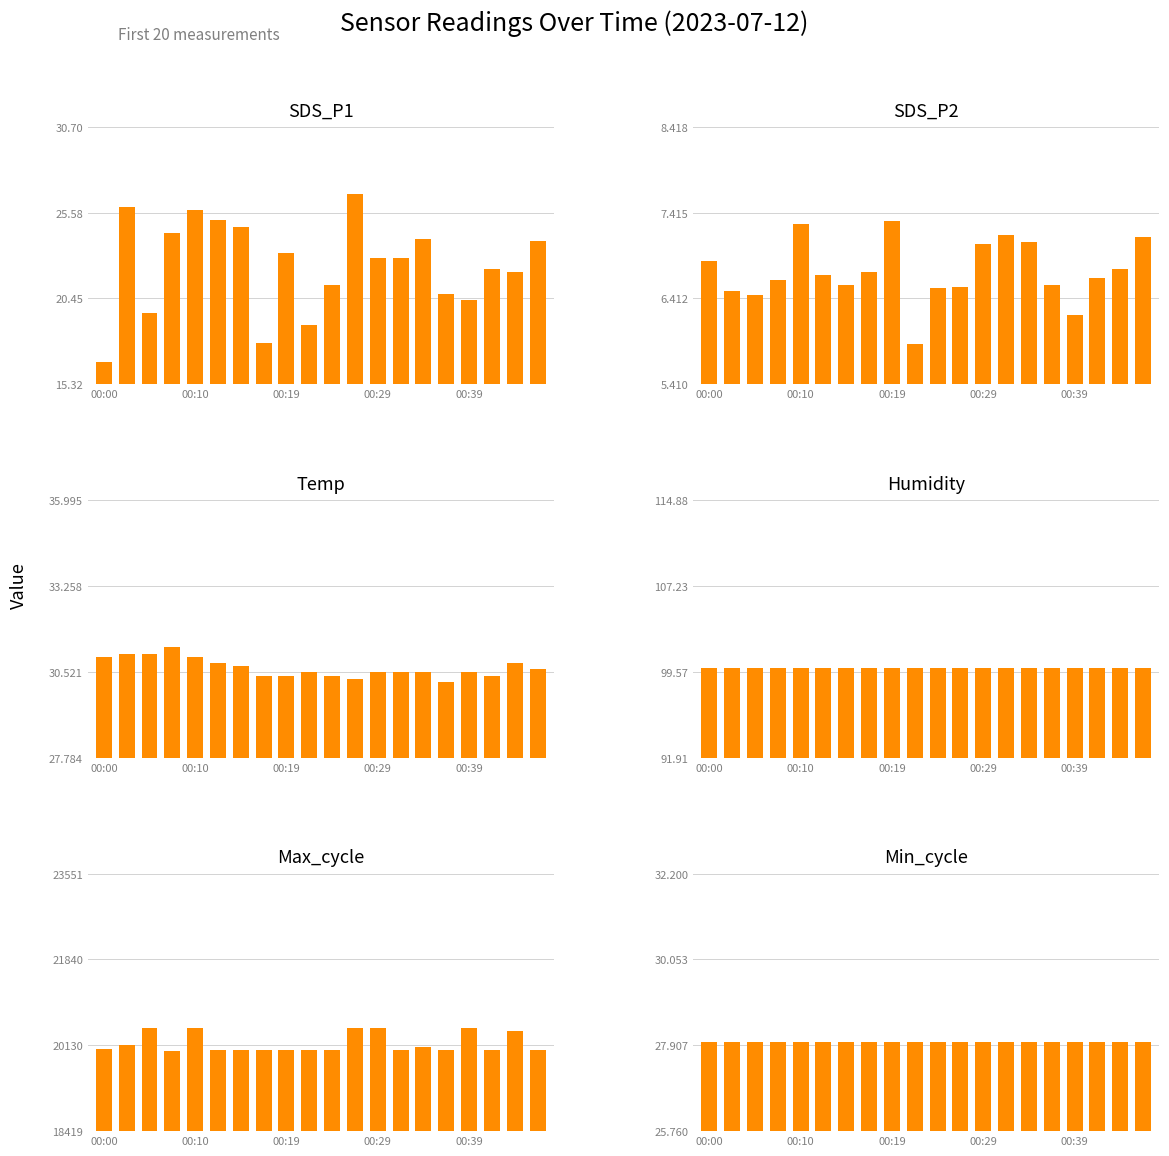

At which label does Temp reach its minimum?

15